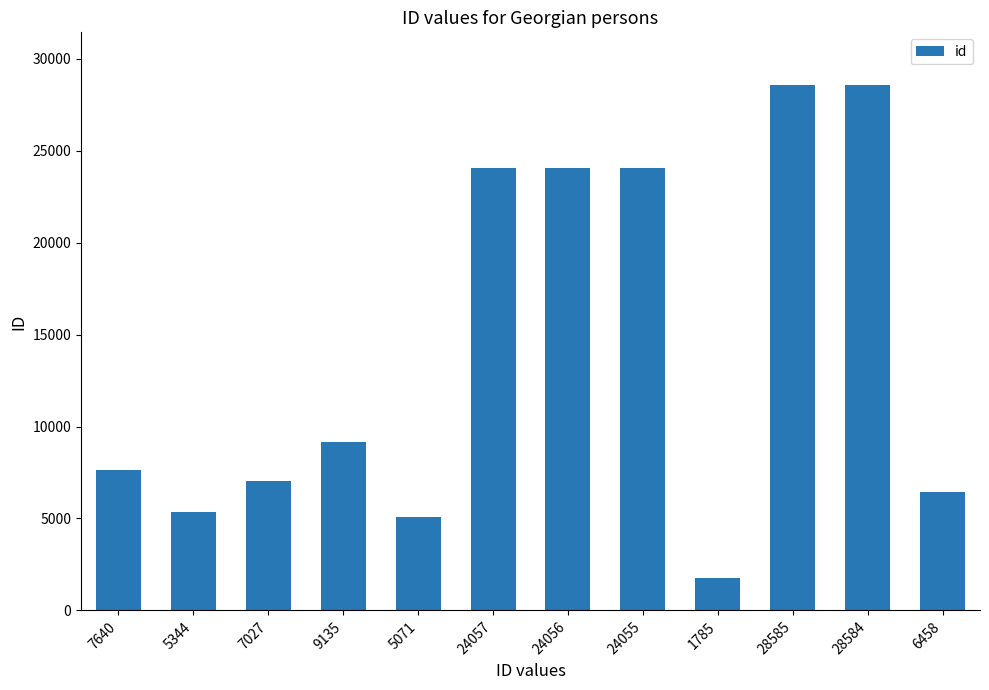

At which label is the value closest to 15185?

9135